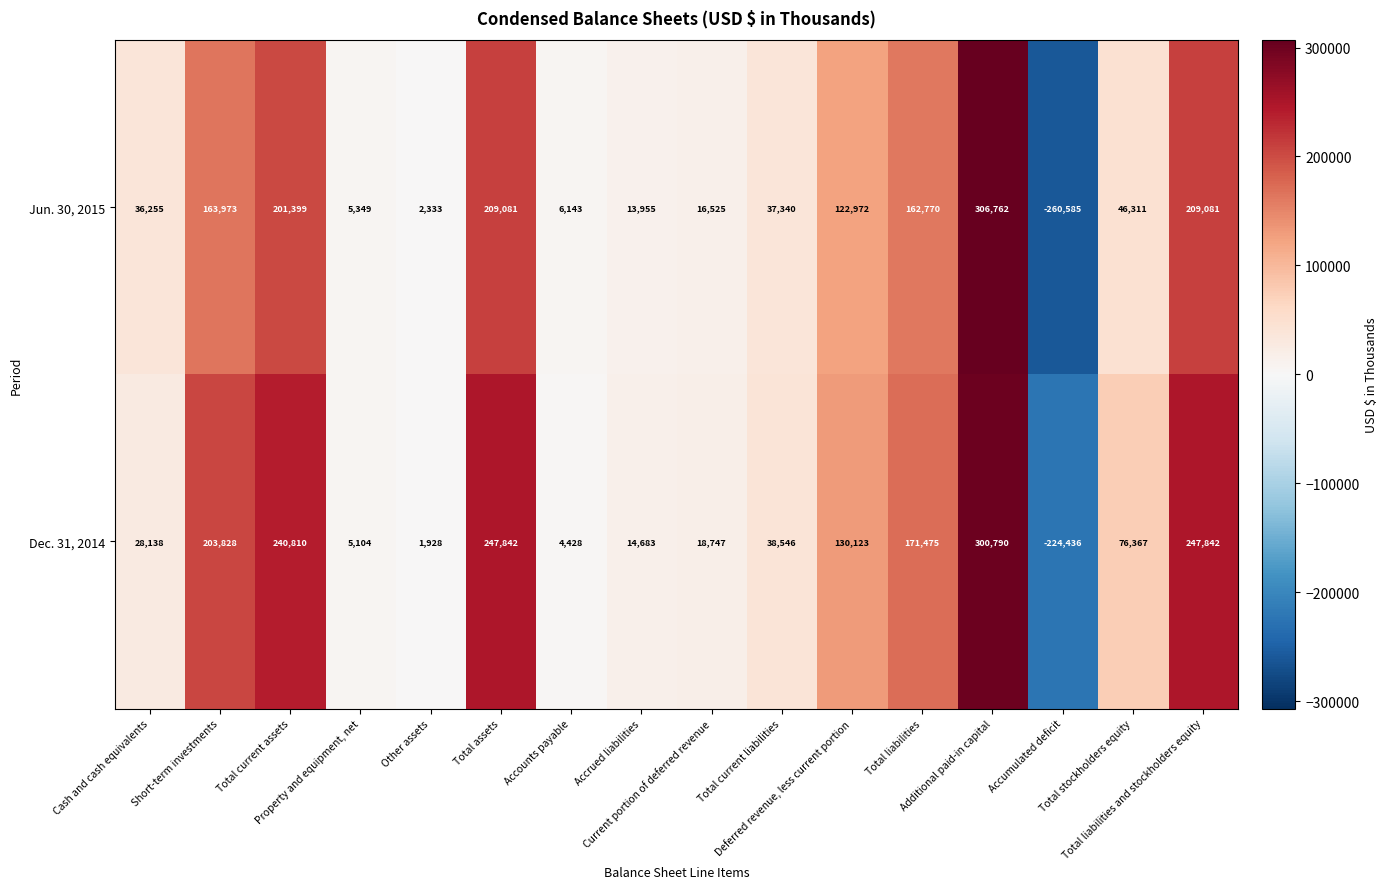

Which series has the largest total across all categories?

Dec. 31, 2014